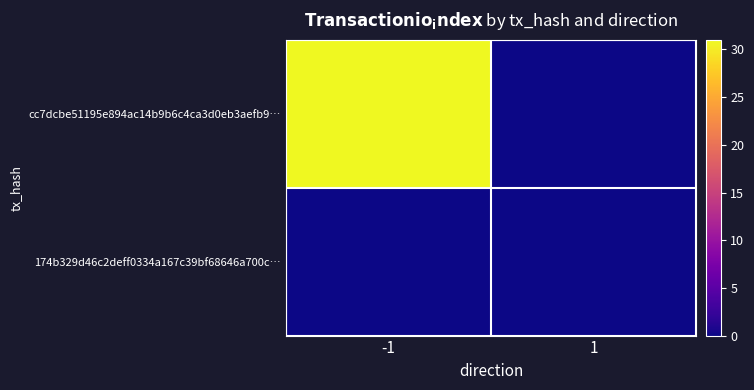

At which category is the sum across all series the highest?

-1